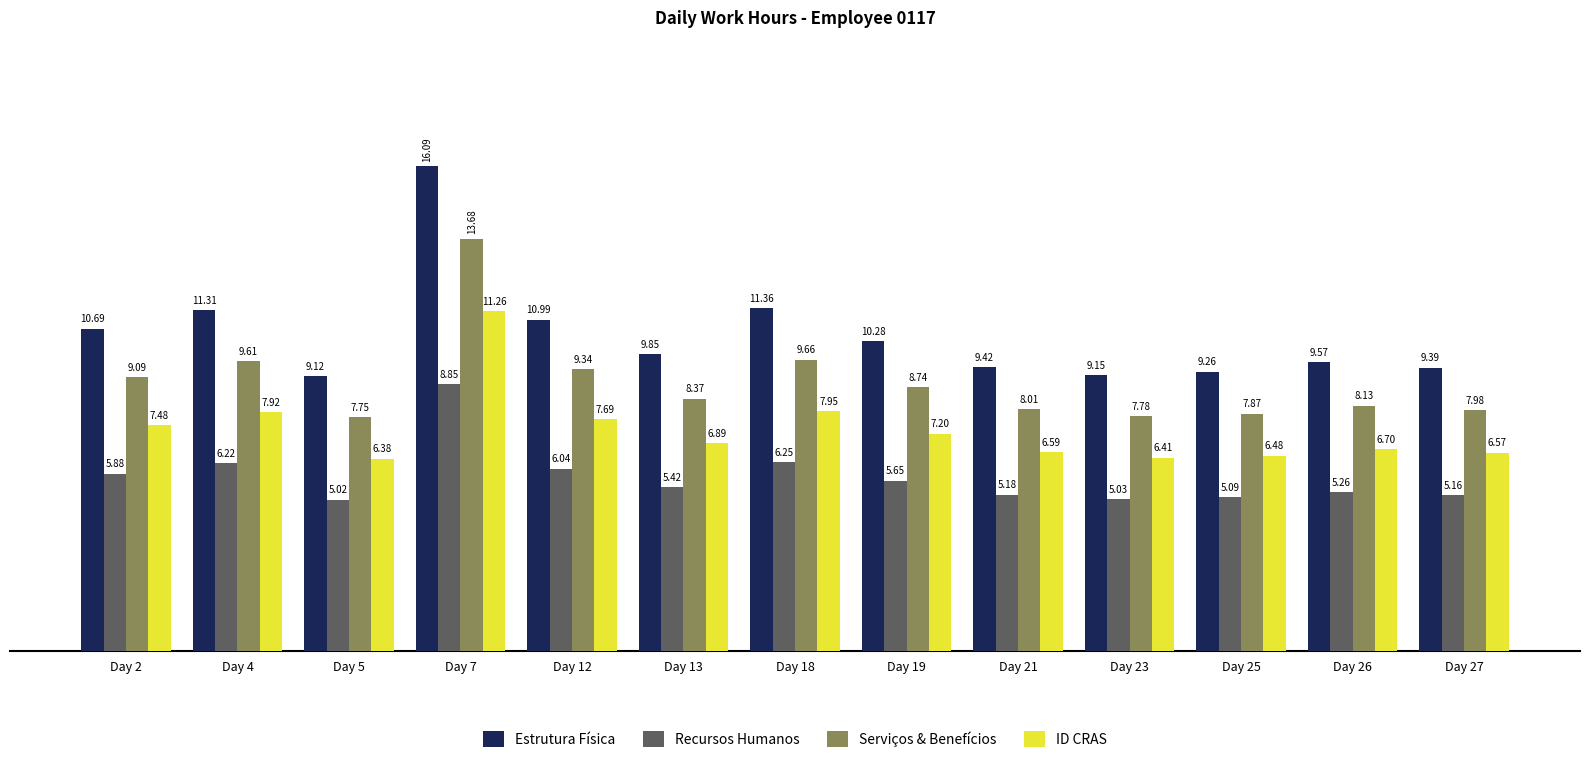

Is the value of Serviços & Benefícios at Day 23 greater than the value of ID CRAS at Day 19?

Yes